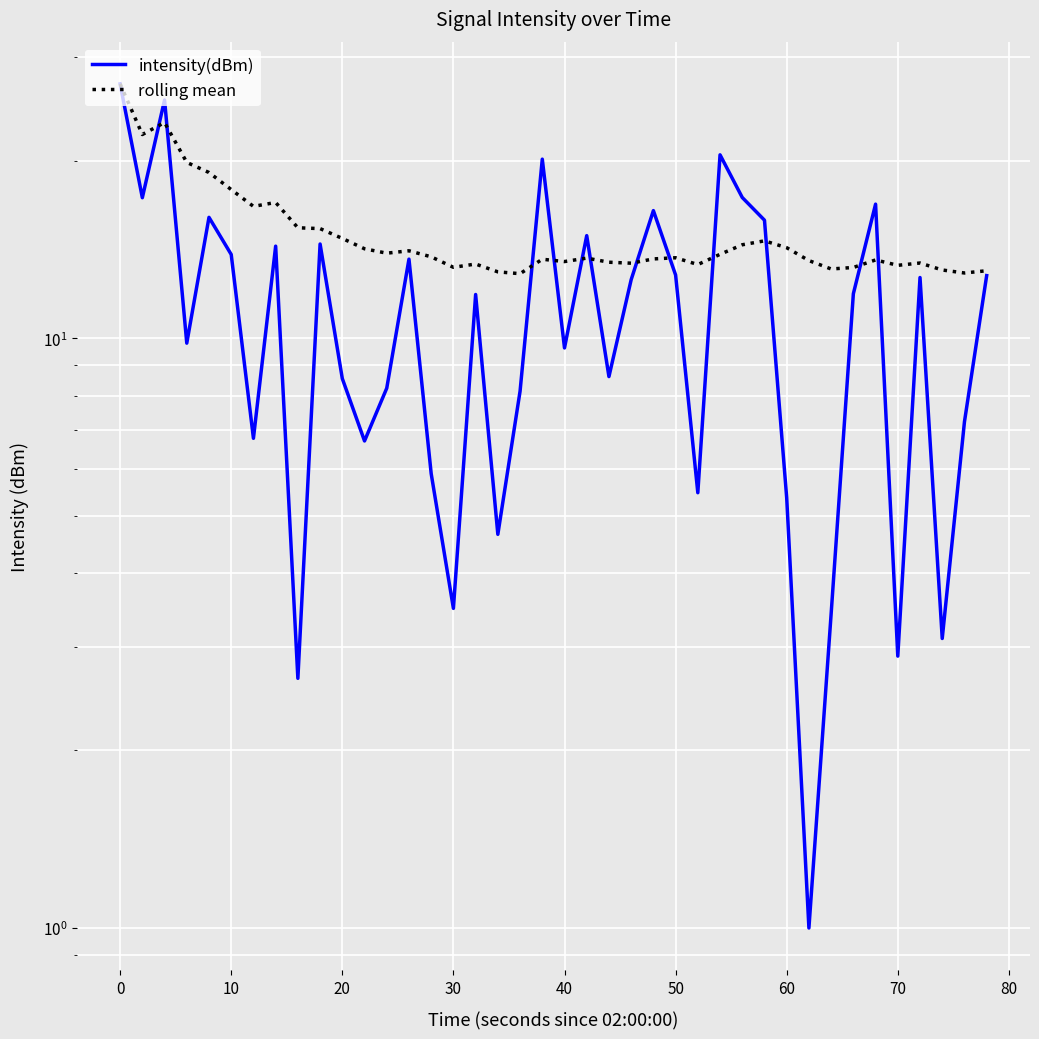

What is the difference between the maximum and minimum values in the intensity(dBm) series?

26.0